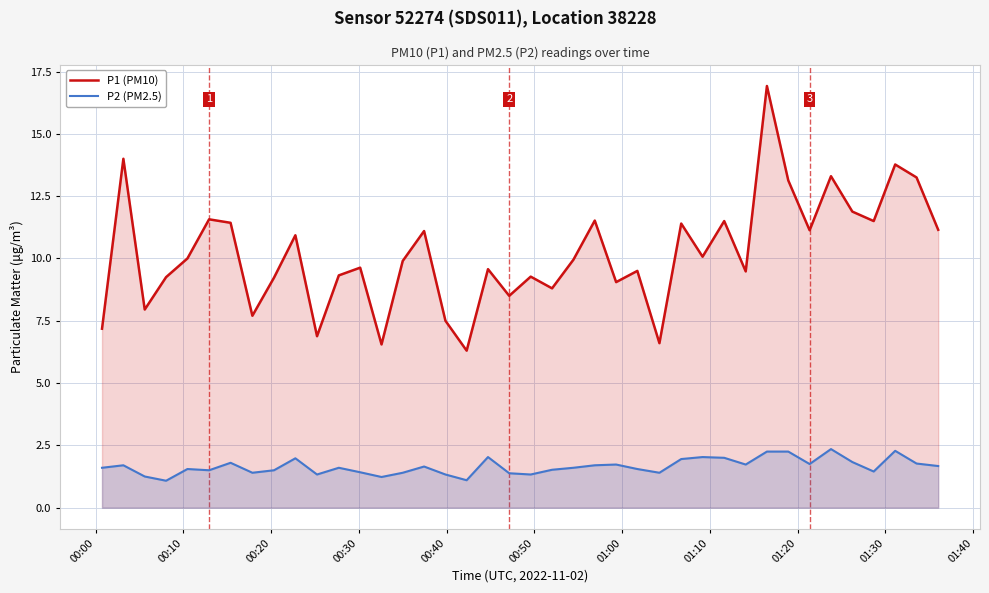

What is the minimum value shown in the chart?

1.1